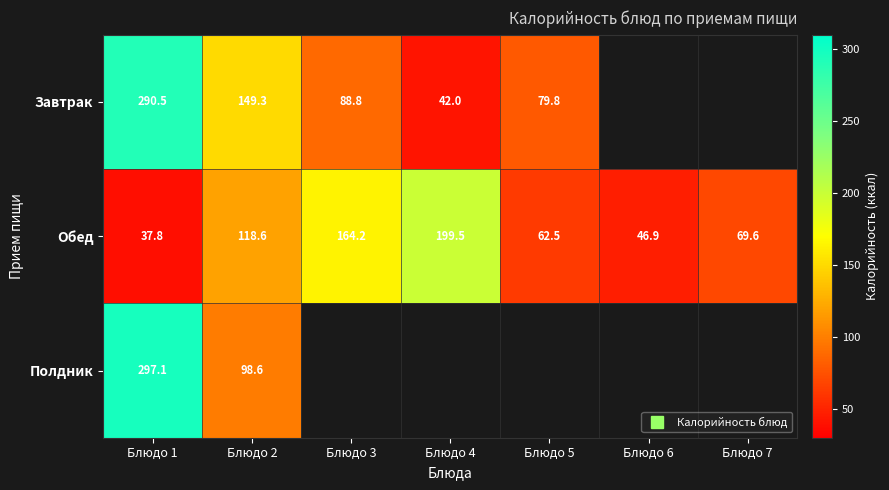

At which label does Полдник reach its peak?

Блюдо 1